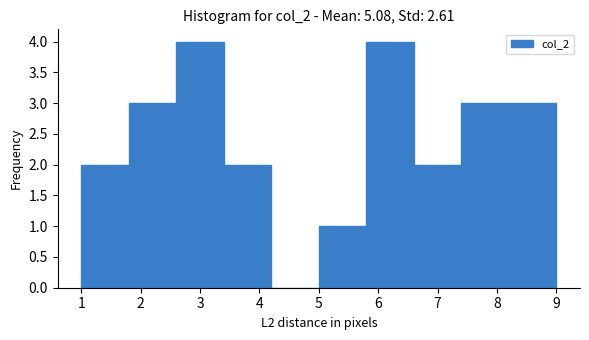

What is the height of the bar covering 8.2 to 9.0 on the x-axis? The values are not printed on the chart, so give them approximately, as read against the axis.

3